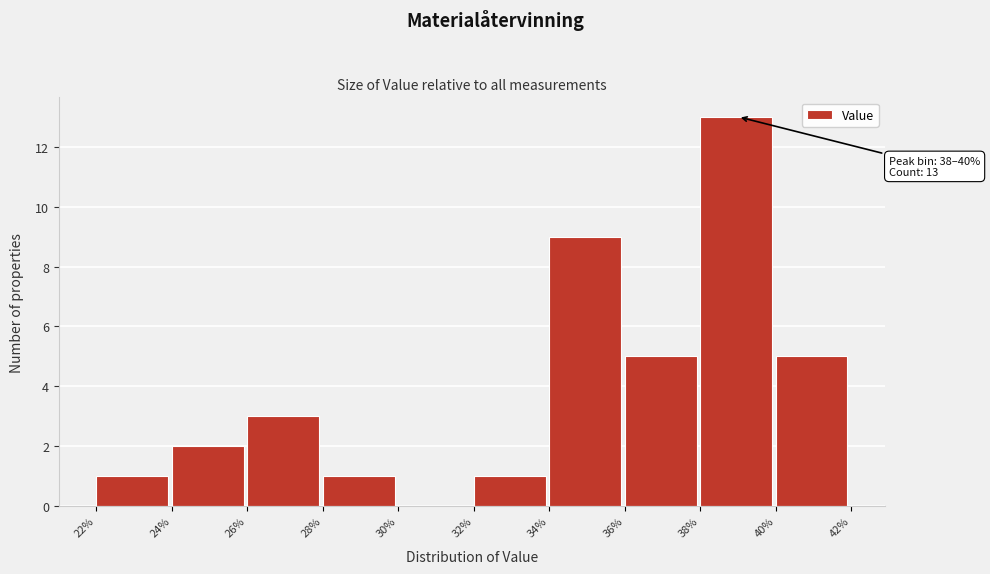

Which range on the x-axis has the tallest bar?

38% to 40%